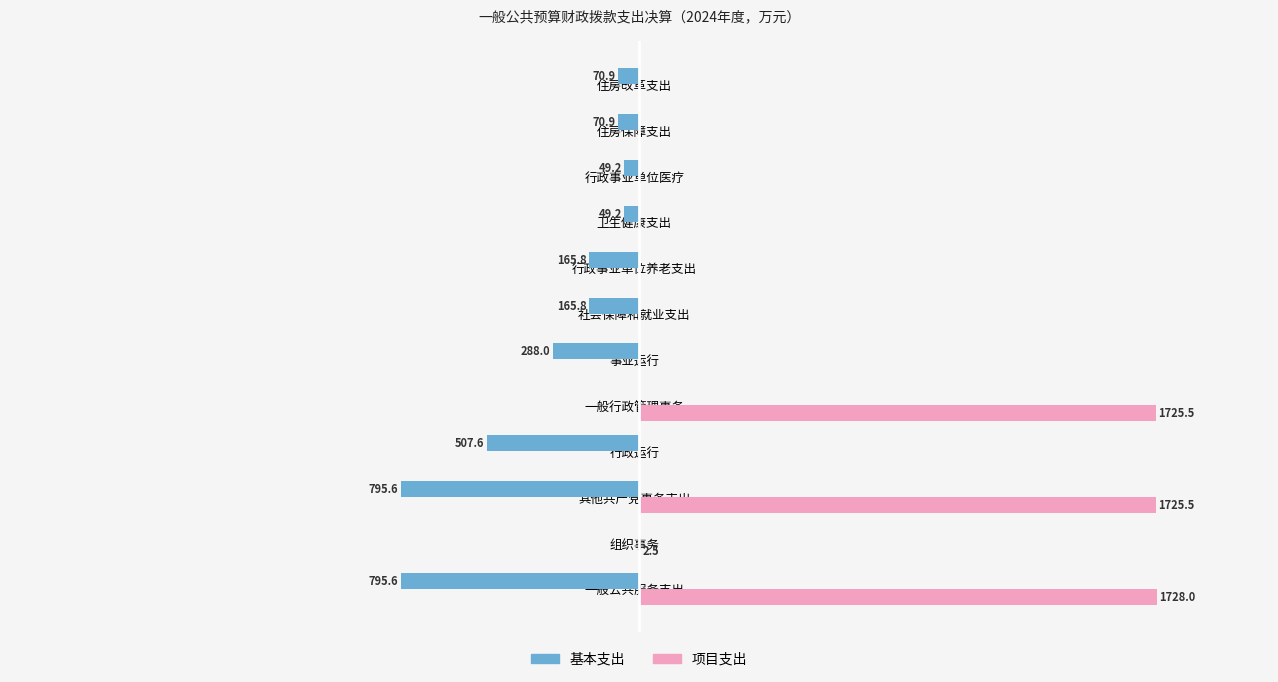

What are all the series names shown in the legend?

基本支出, 项目支出